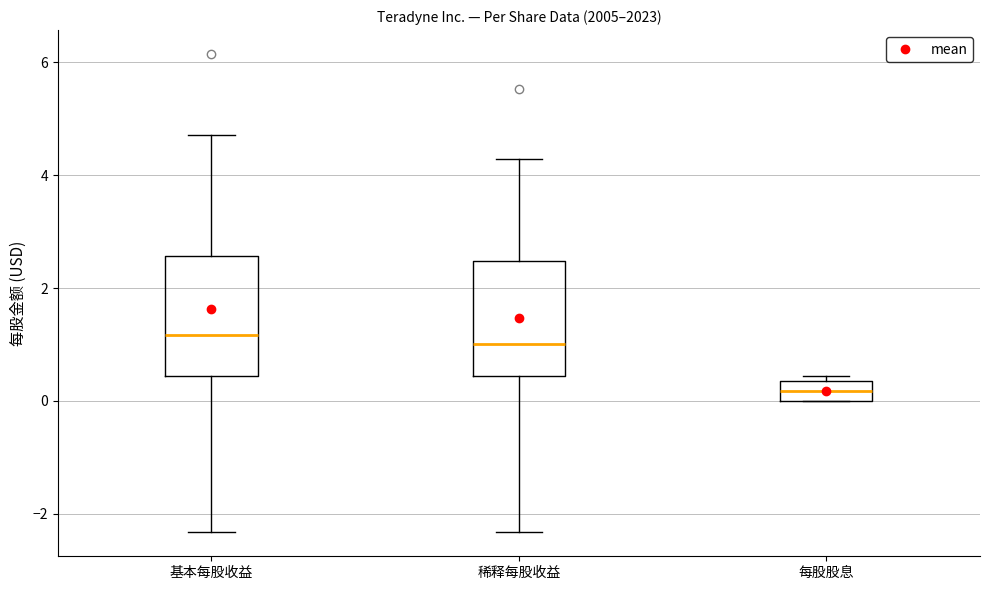

Reading left to right, read every box against the y-axis: the position of its median line, the range the box covers, and the ends of its whiskers. The values are not printed on the chart, so give them approximately, as read against the axis.

基本每股收益: median 1.2, box 0.4 to 2.6, whiskers -2.4 to 4.8
稀释每股收益: median 1.0, box 0.4 to 2.4, whiskers -2.4 to 4.2
每股股息: median 0.2, box 0.0 to 0.4, whiskers 0.0 to 0.4 (just above the box's upper edge)